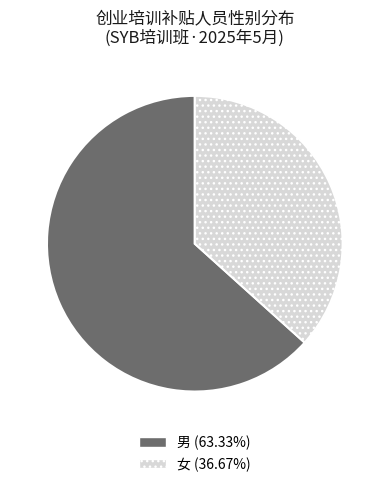

Rank the categories by value from lowest to highest.

女, 男